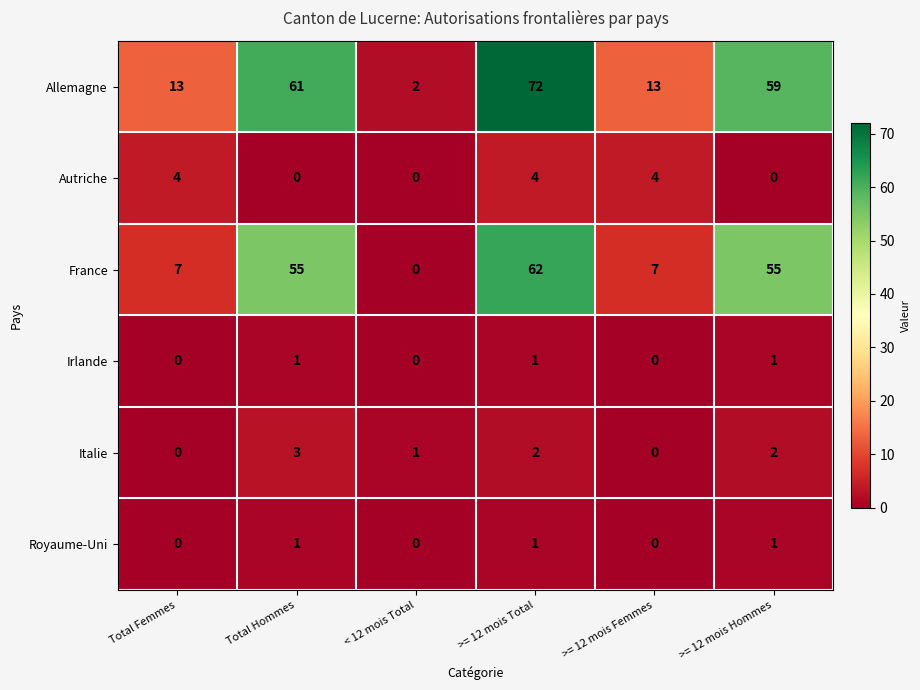

What is the spread (max minus min) of values at Total Femmes?

13